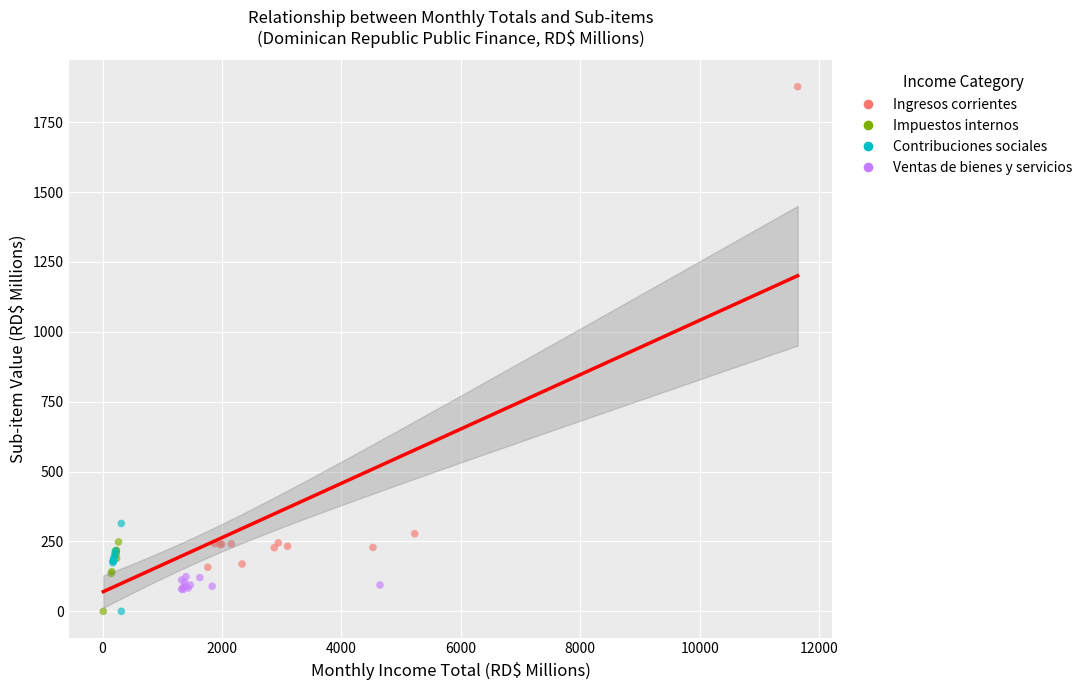

Which series reaches the maximum Y coordinate?

Ingresos corrientes